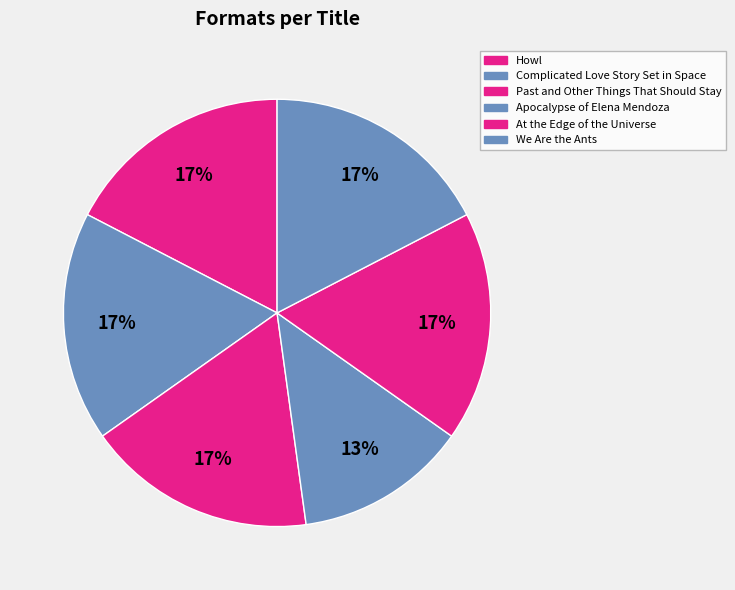

Which category has the smallest portion of the pie?

Apocalypse of Elena Mendoza